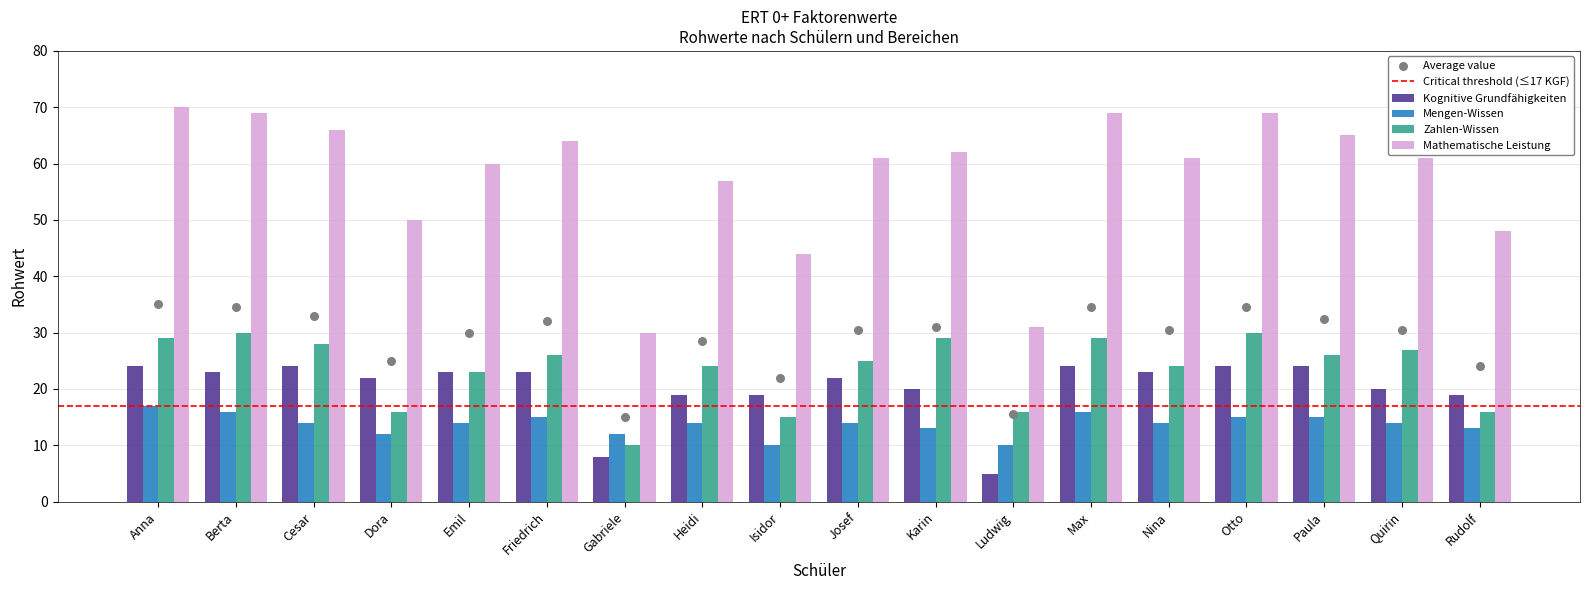

Which series has the largest total across all categories?

Mathematische Leistung